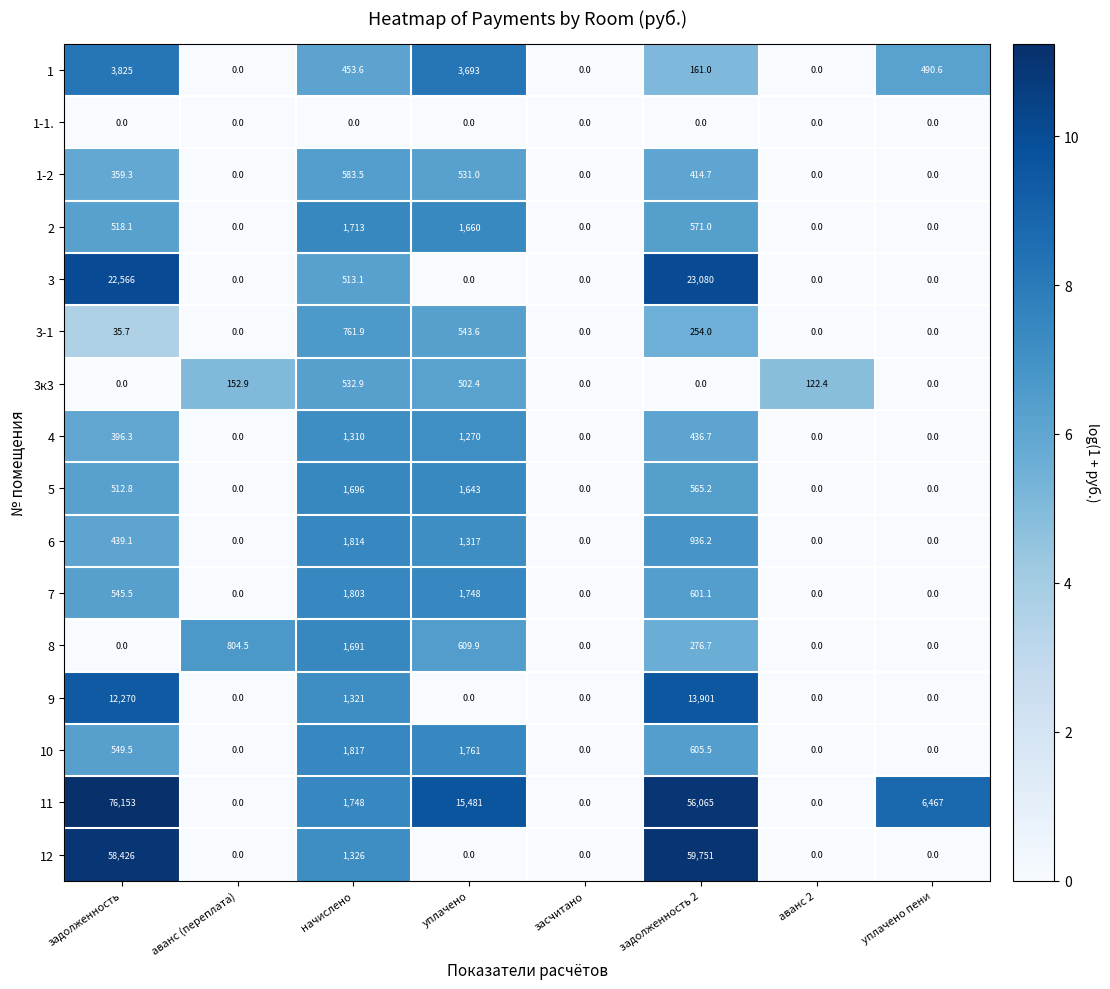

Rank the series by their maximum value, from lowest to highest.

1-1., 3к3, 1-2, 3-1, 4, 8, 5, 2, 7, 6, 10, 1, 9, 3, 12, 11